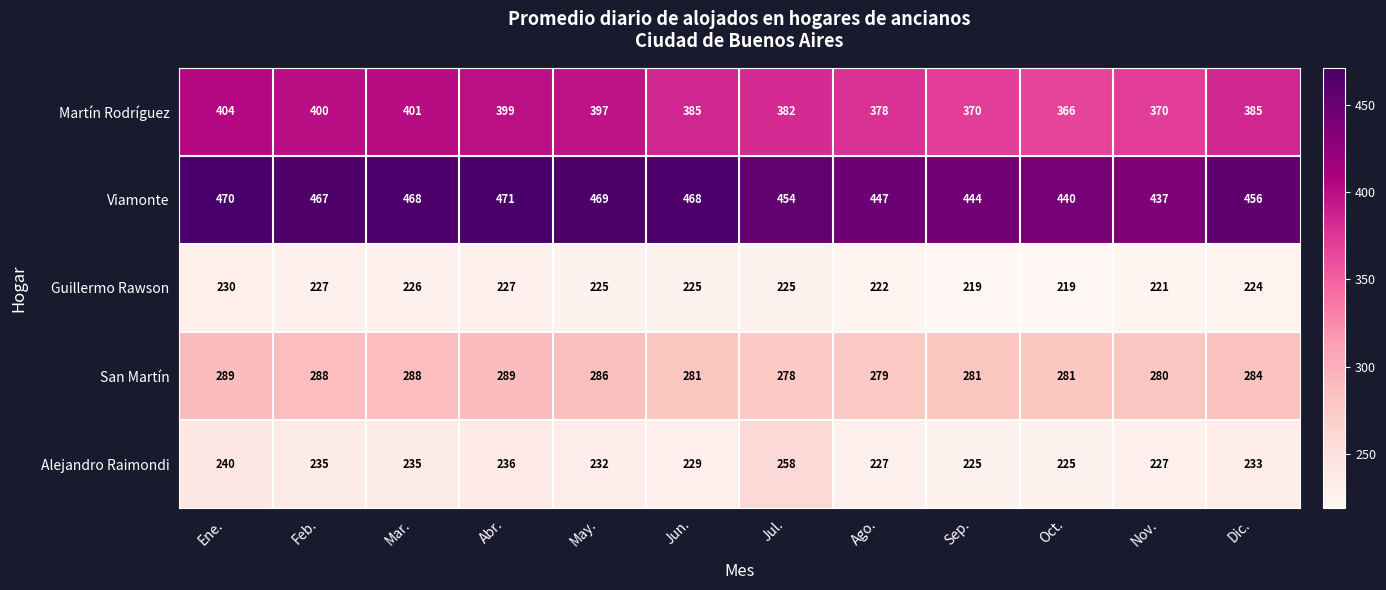

What is the difference between the maximum and minimum values in the San Martín series?

11